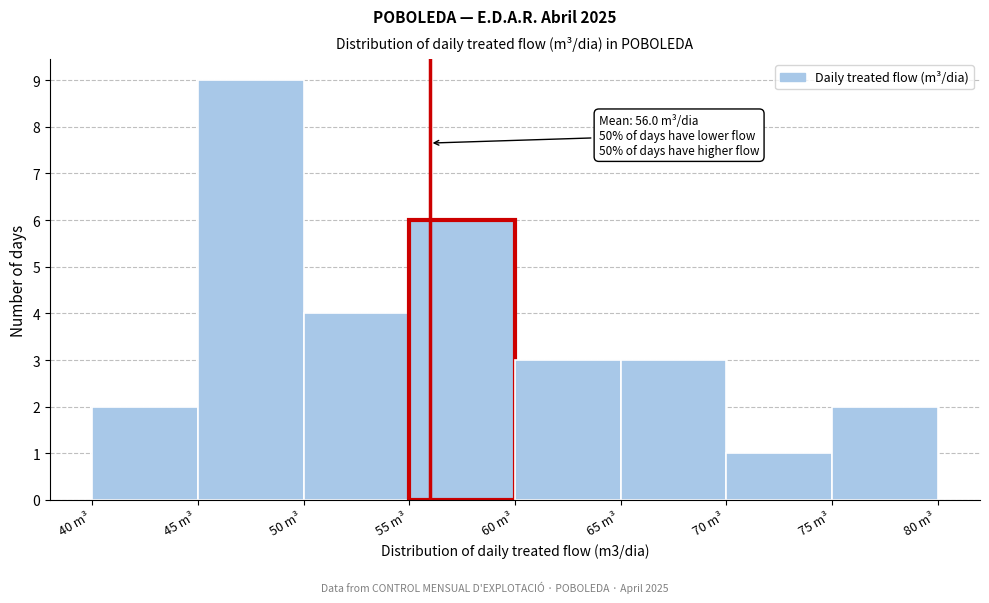

Over which range of the x-axis is the bar tallest?

45 to 50